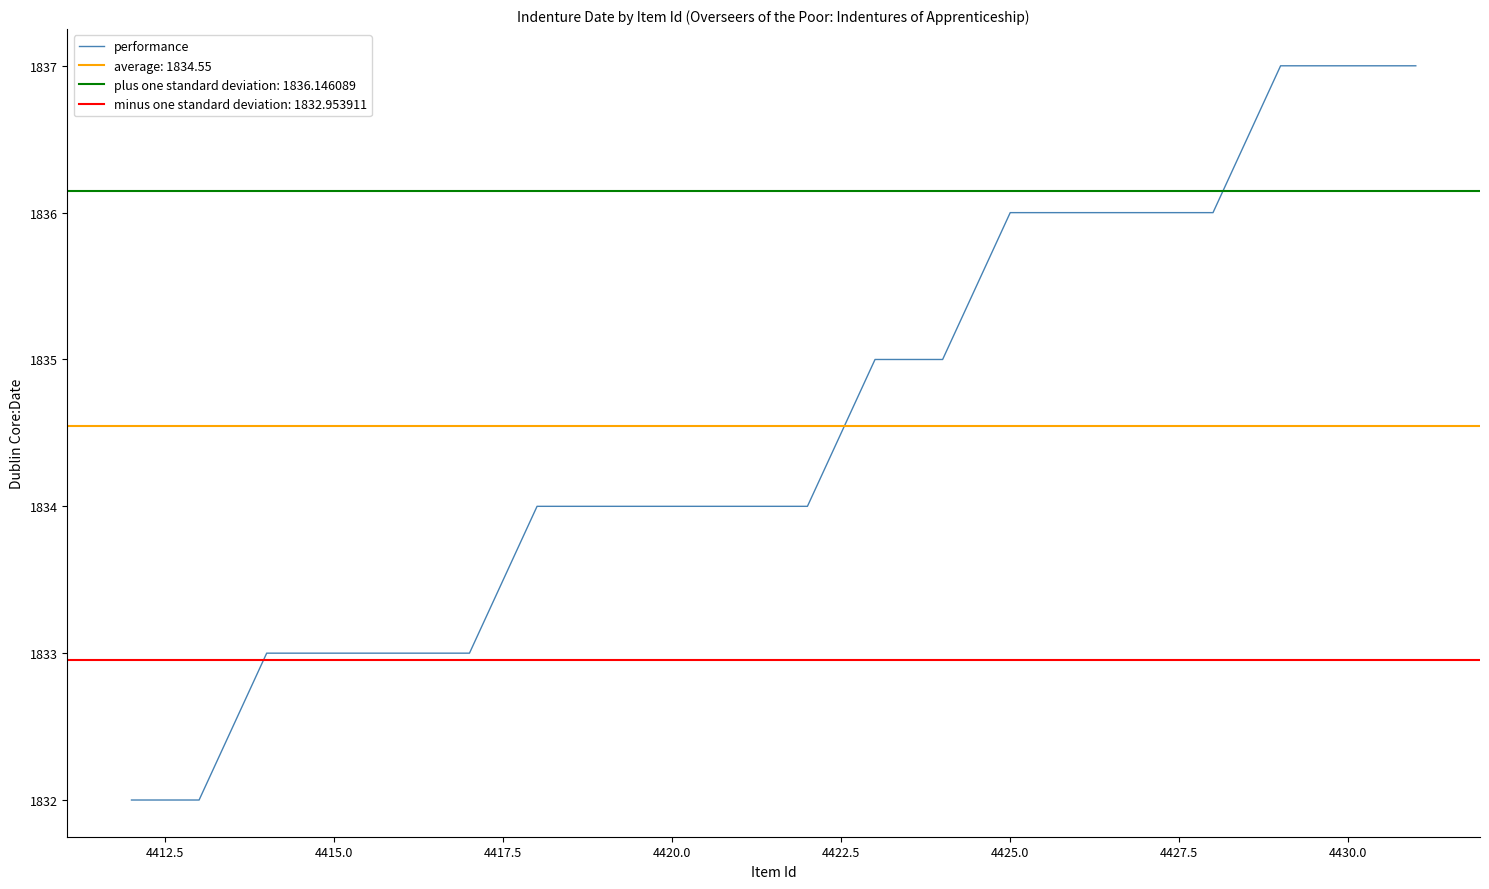

What is the greatest value displayed?

1837